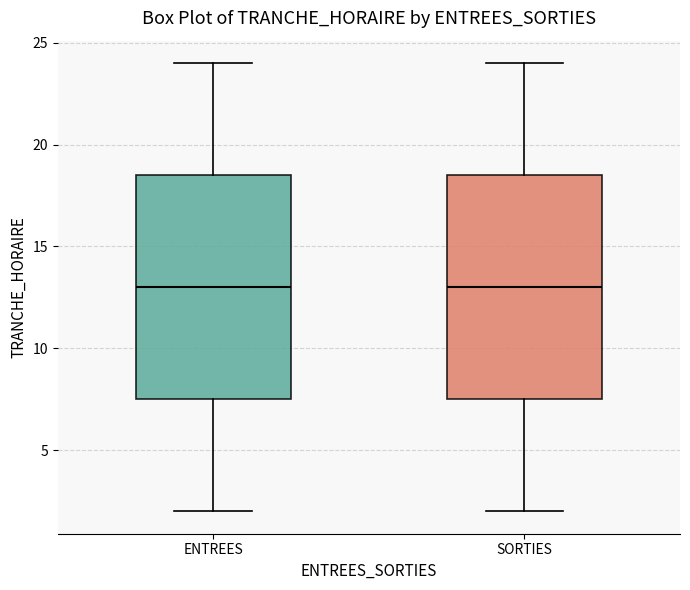

Reading left to right, transcribe this box plot: for each box, give where its median line is, the range the box spans, and where its two whiskers end, as read against the y-axis. The values are not printed on the chart, so give them approximately, as read against the axis.

ENTREES: median 13.0, box 7.5 to 18.5, whiskers 2.0 to 24.0
SORTIES: median 13.0, box 7.5 to 18.5, whiskers 2.0 to 24.0